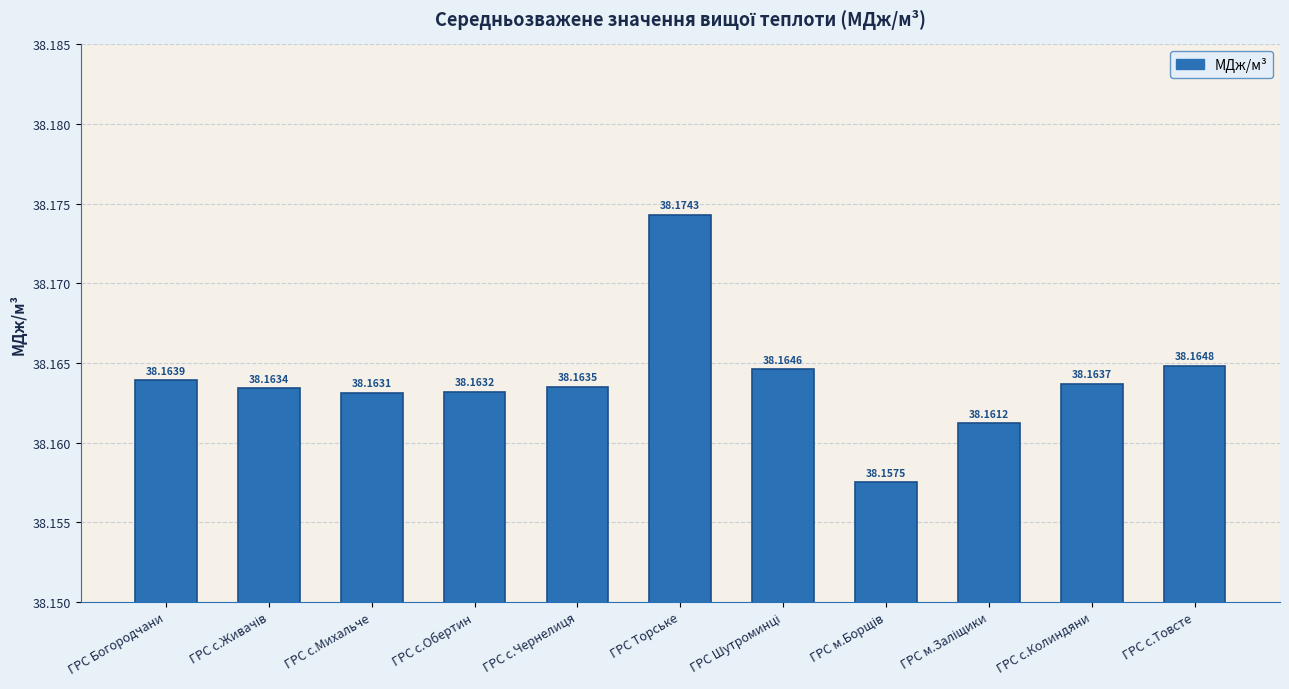

Count the number of data series in this chart.

1